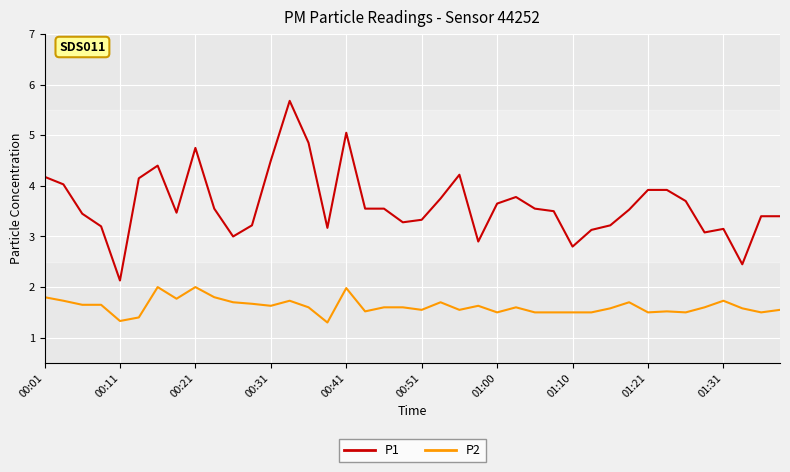

What is the smallest value displayed?

1.3